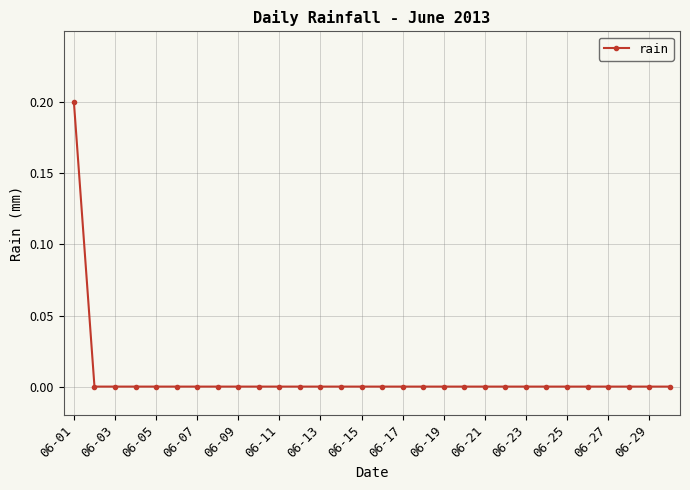

Reading left to right, list all the values displayed in this chart.

0.2	0.0	0.0	0.0	0.0	0.0	0.0	0.0	0.0	0.0	0.0	0.0	0.0	0.0	0.0	0.0	0.0	0.0	0.0	0.0	0.0	0.0	0.0	0.0	0.0	0.0	0.0	0.0	0.0	0.0